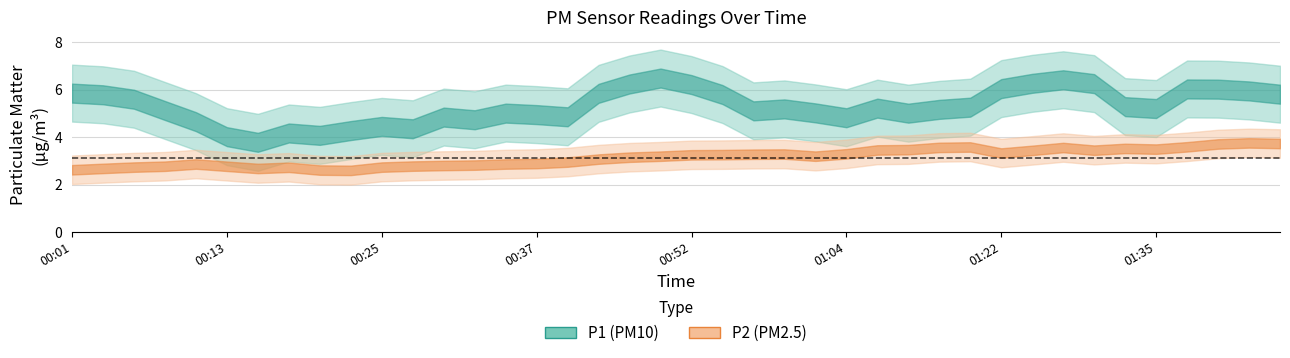

What is the maximum value for P2?

4.2